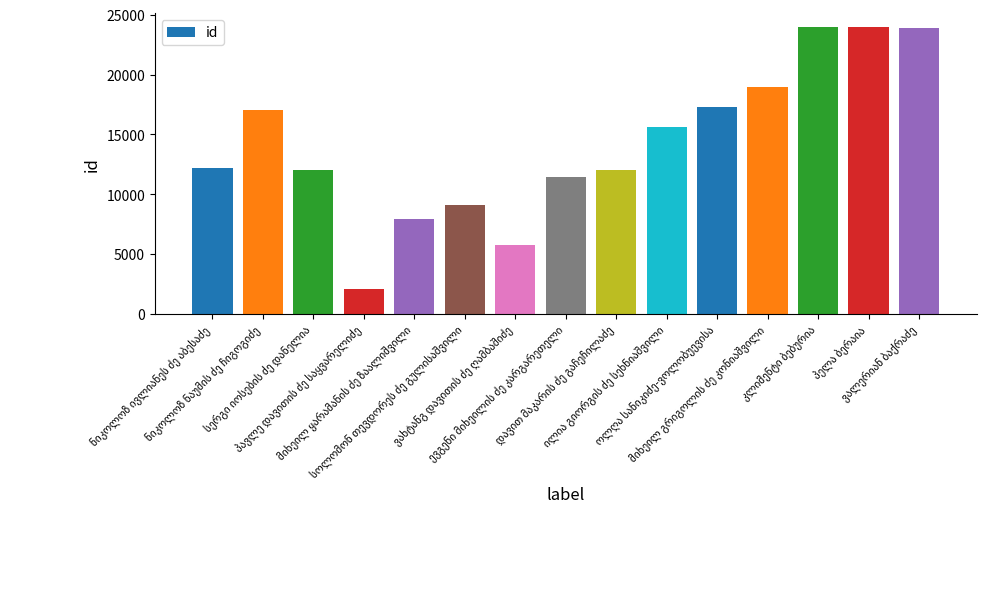

How many series are shown in this chart?

1